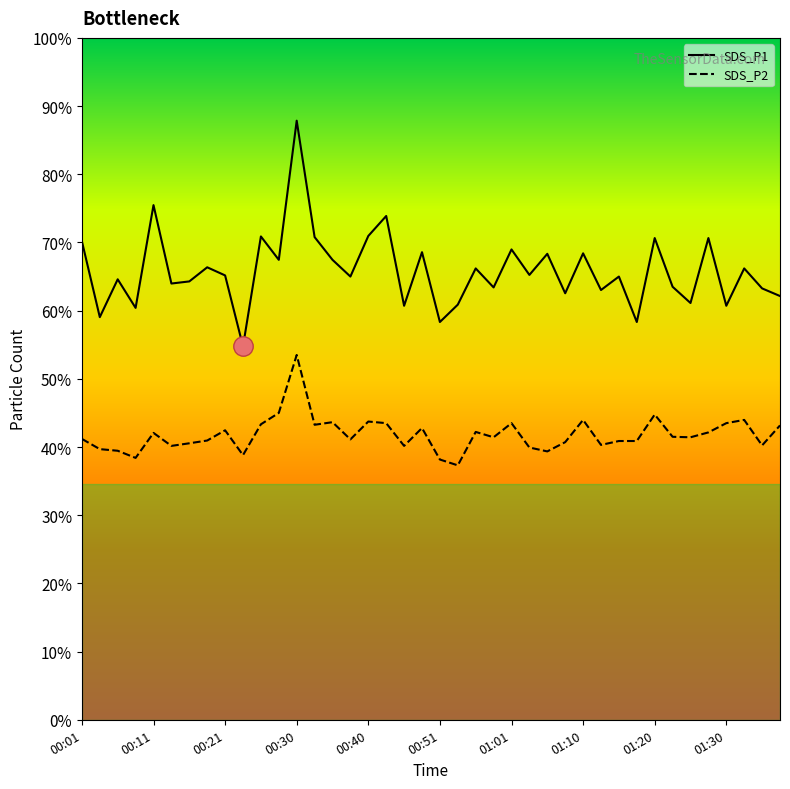

At which category does SDS_P1 reach its first local valley?

00:03